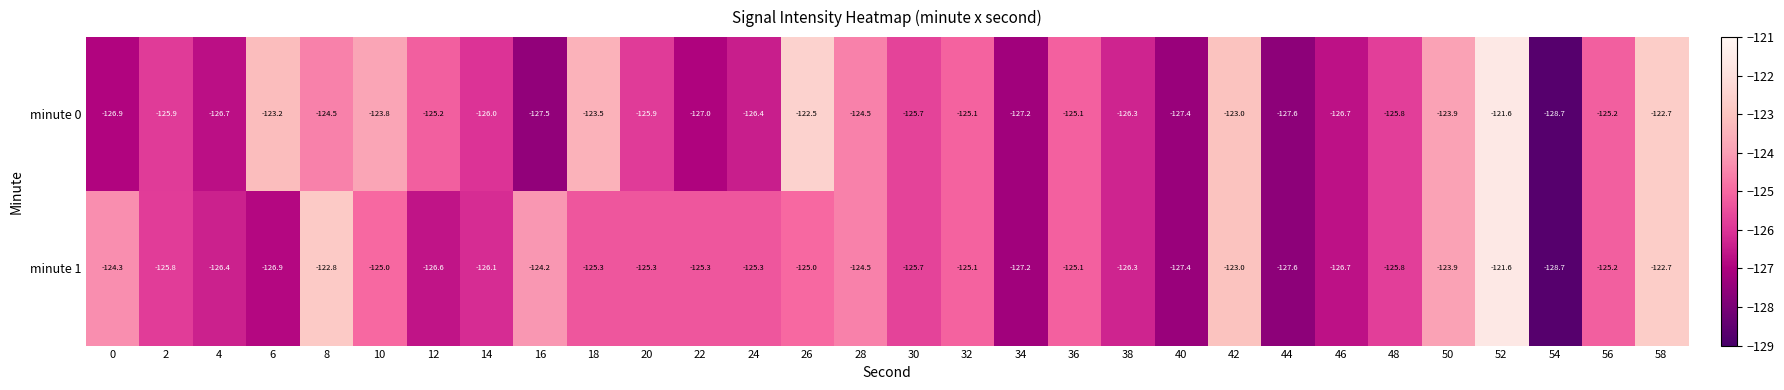

True or false: minute 0 has a value of -126.0 at 14.

True